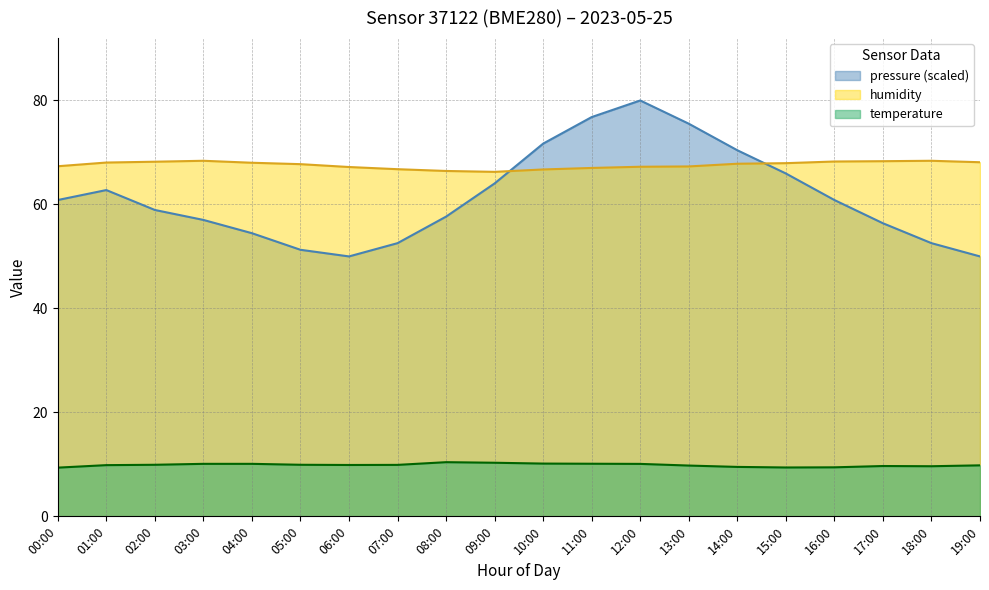

What is the minimum value for humidity?

66.3